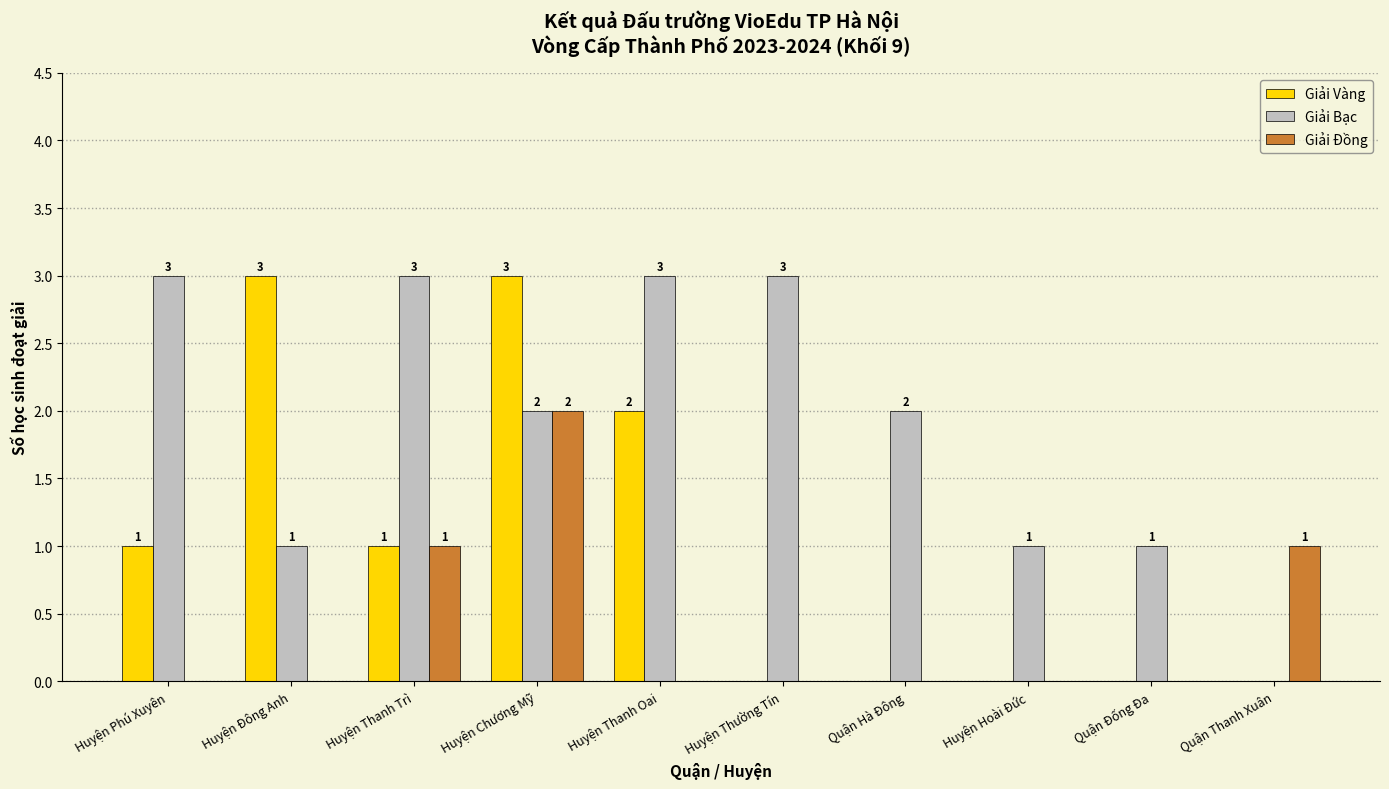

What is the sum of all Giải Vàng values?

10